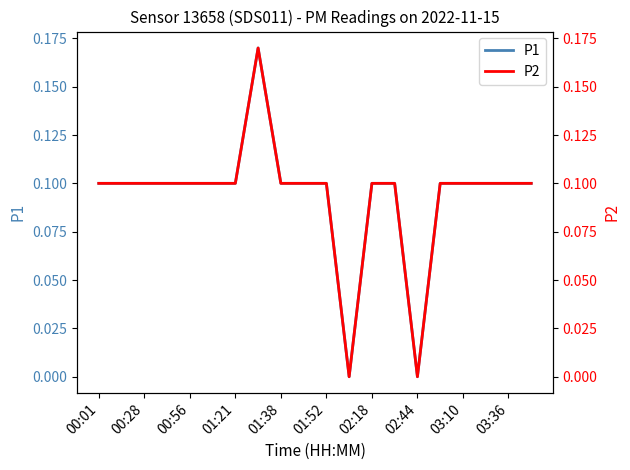

True or false: P1 has a value of 0.1 at 00:28.

True